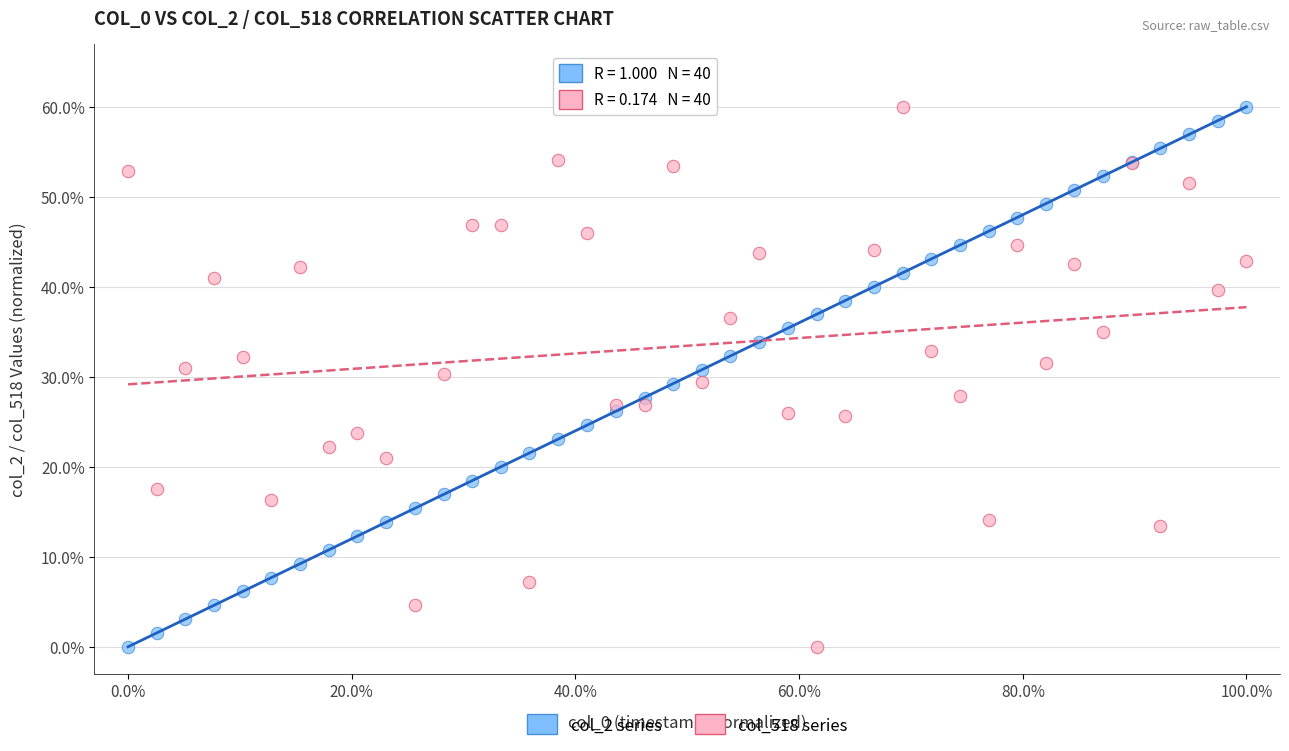

What is the X range (max minus min) for the scatter plot?

100.0